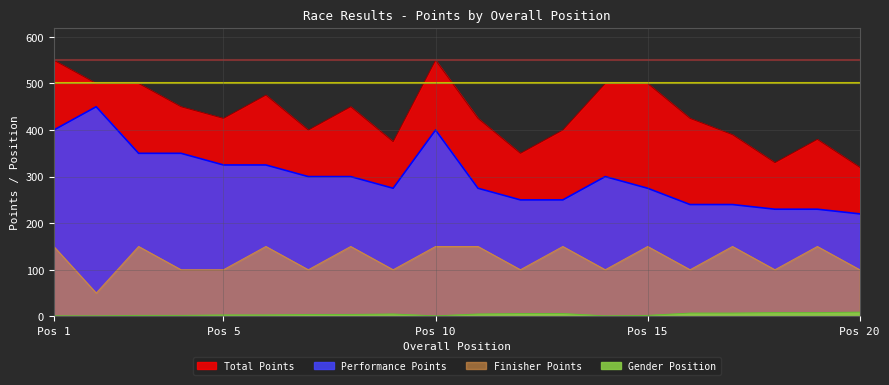

Rank the series by their average value, from highest to lowest.

Total Points, Performance Points, Finisher Points, Gender Position